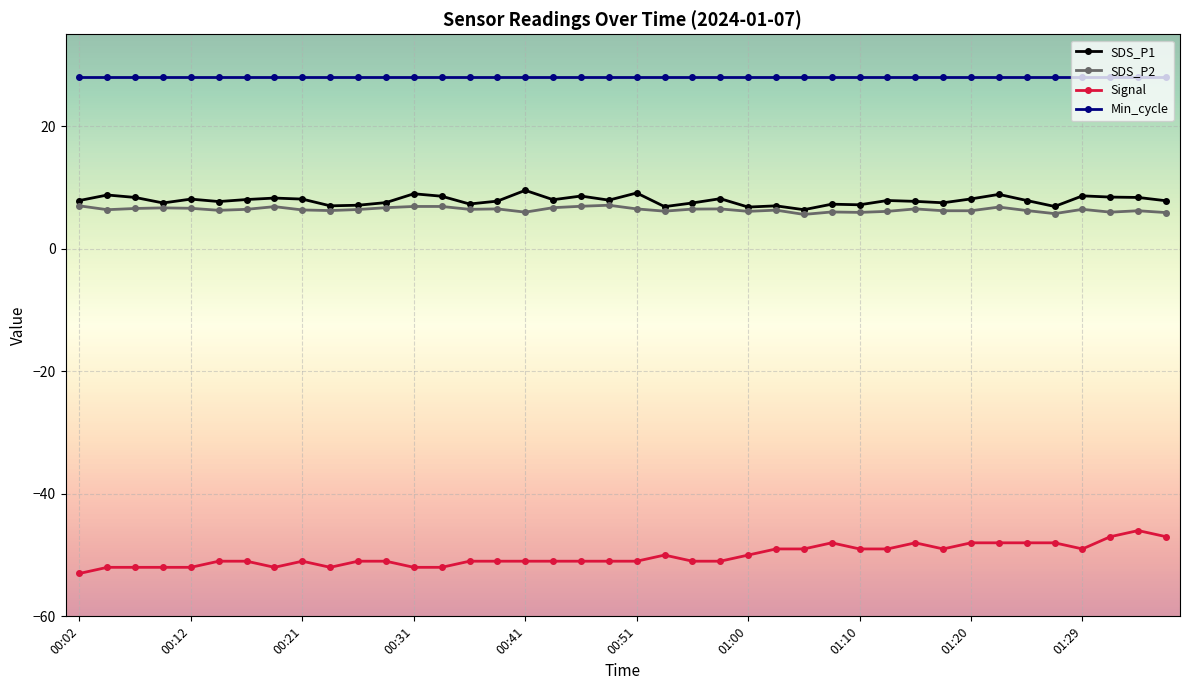

Which series has the largest total across all categories?

Min_cycle